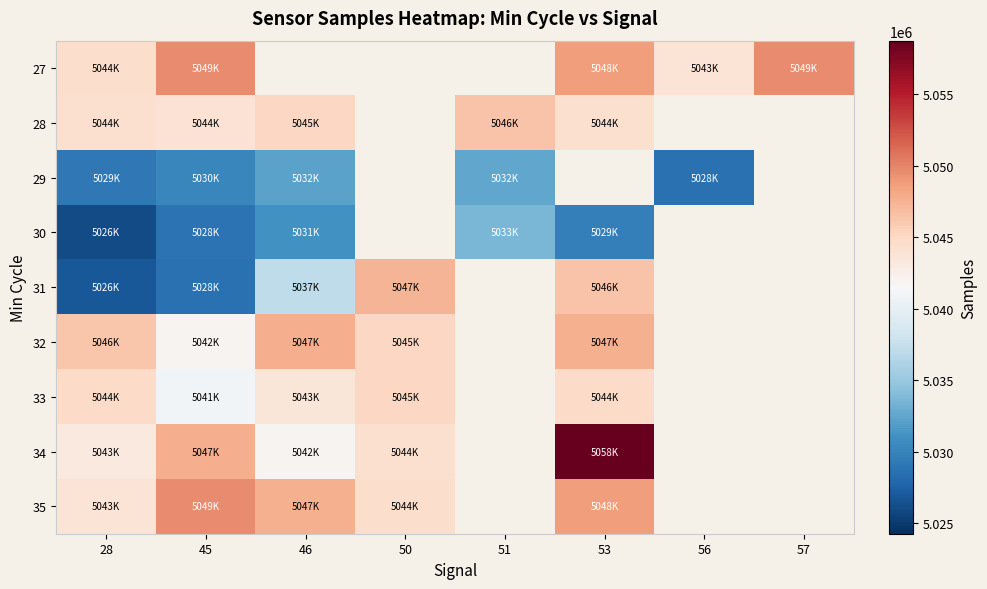

What is the sum of the 34 values at 45 and 53?

10106610.0